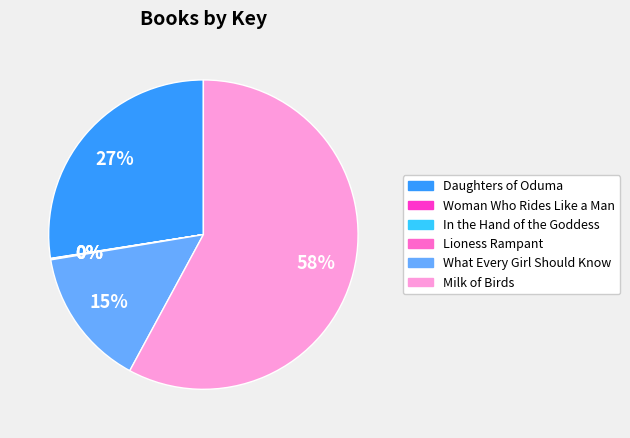

What is the largest slice in the pie chart?

Milk of Birds